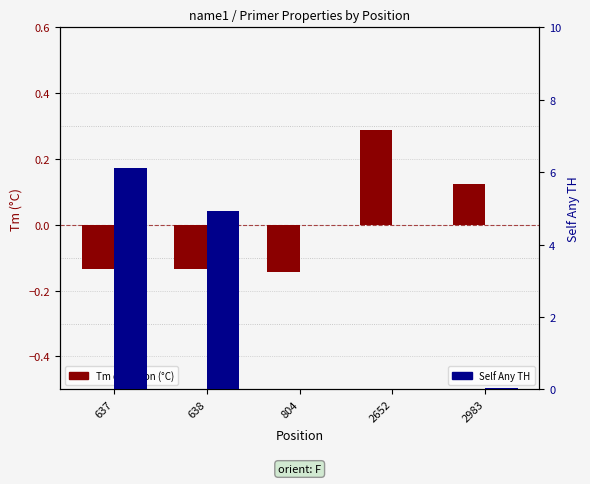

How many values in Tm deviation (°C) are above zero?

2